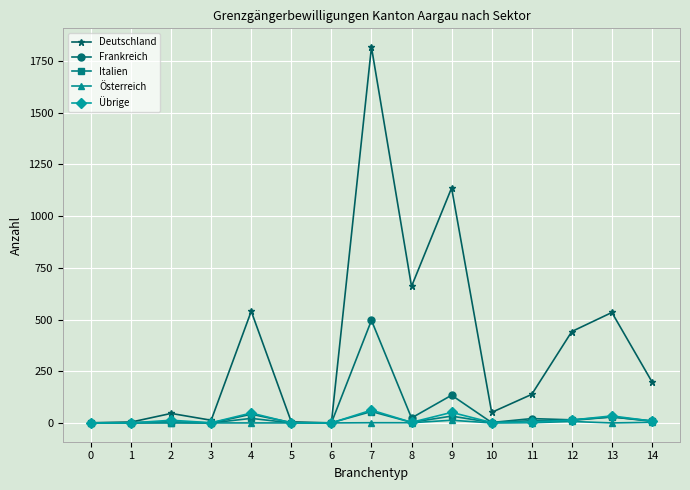

Which series has the largest total across all categories?

Deutschland